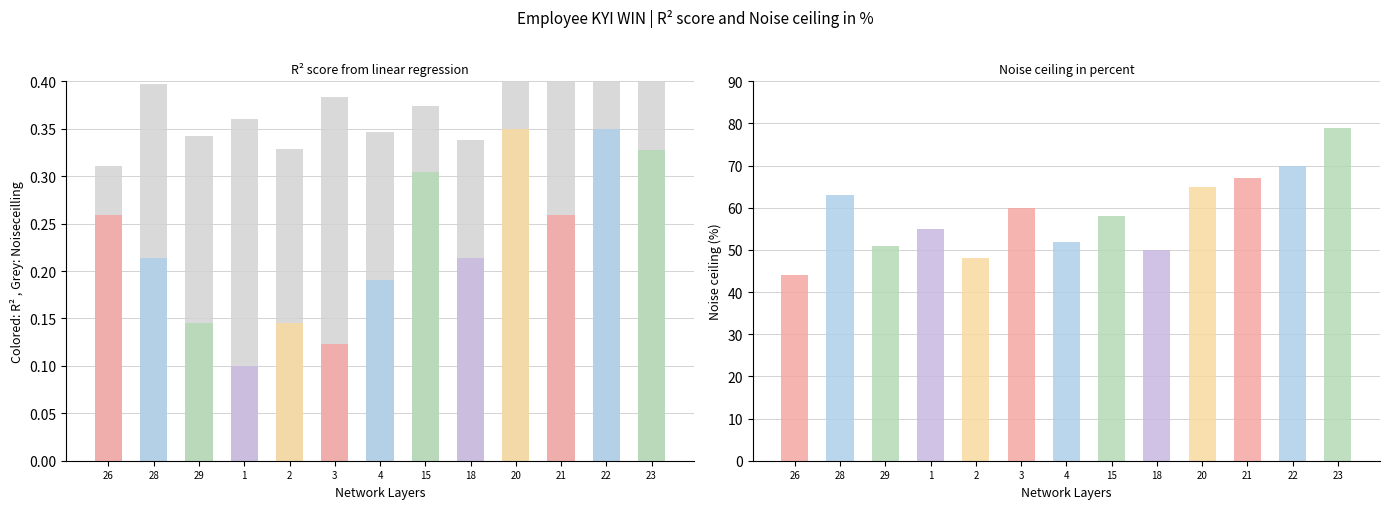

The chart shows a value of 0.4 at 21. True or false?

True